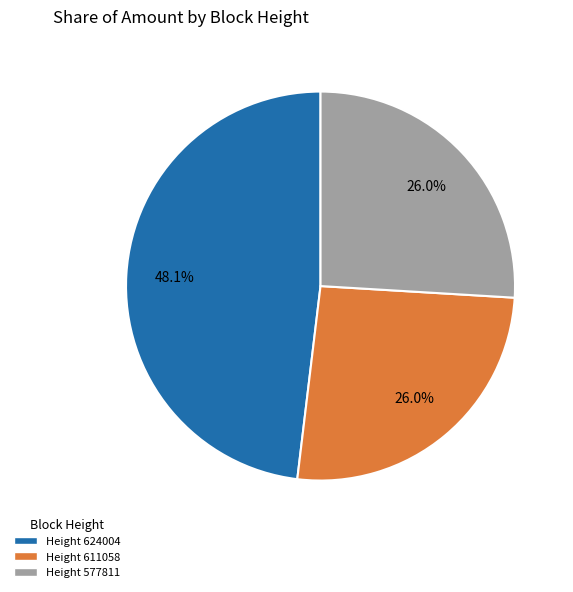

Is the sum of Height 624004 and Height 611058 greater than half?

Yes